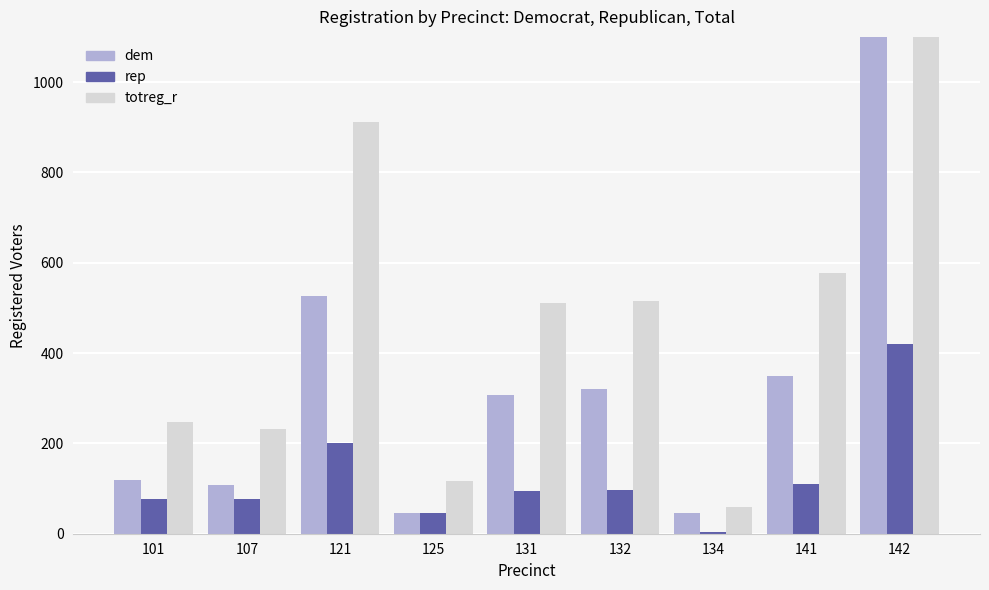

True or false: rep has a value of 111 at 141.

True